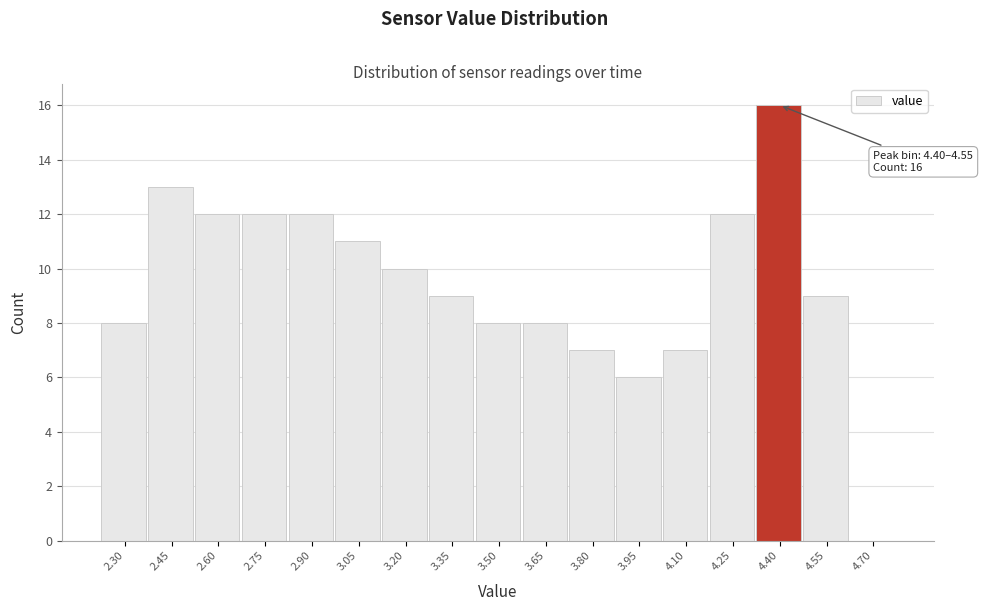

Reading left to right, extract all data points from this chart.

2.30=8	2.45=13	2.60=12	2.75=12	2.90=12	3.05=11	3.20=10	3.35=9	3.50=8	3.65=8	3.80=7	3.95=6	4.10=7	4.25=12	4.40=16	4.55=9	4.70=0